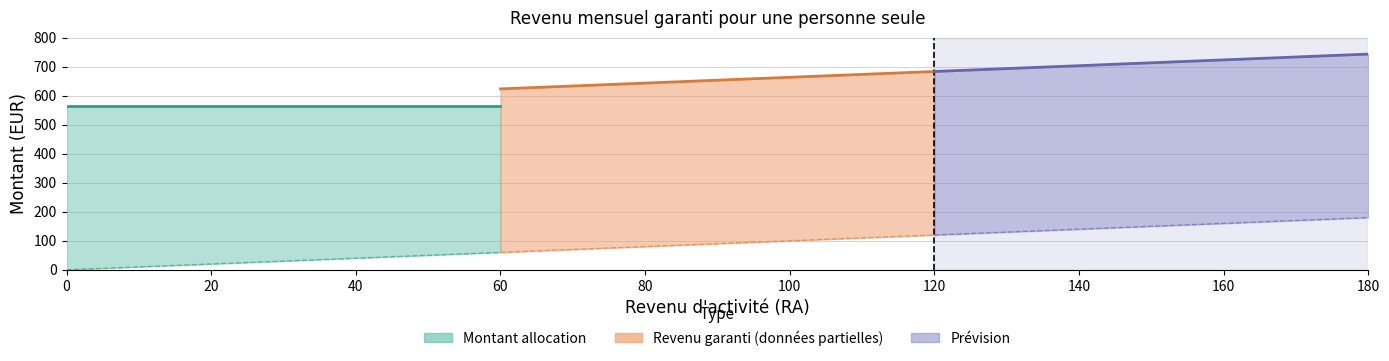

The value of Revenu garanti at 10 is 573.7. True or false?

True